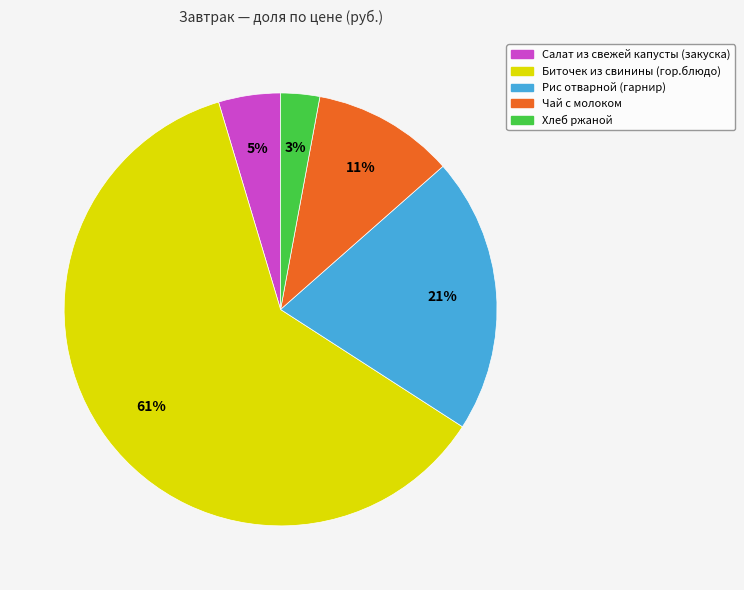

What is the smallest slice in the pie chart?

Хлеб ржаной